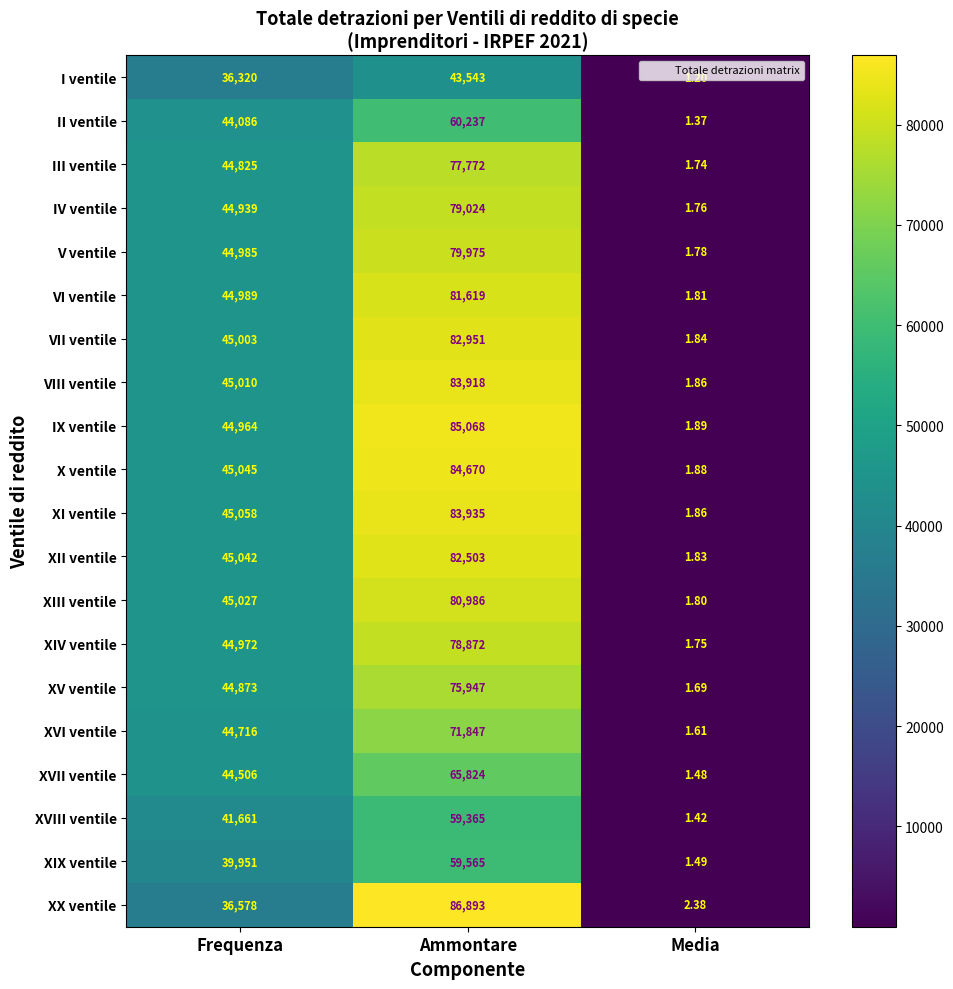

Rank the series by their maximum value, from highest to lowest.

XX ventile, IX ventile, X ventile, XI ventile, VIII ventile, VII ventile, XII ventile, VI ventile, XIII ventile, V ventile, IV ventile, XIV ventile, III ventile, XV ventile, XVI ventile, XVII ventile, II ventile, XIX ventile, XVIII ventile, I ventile